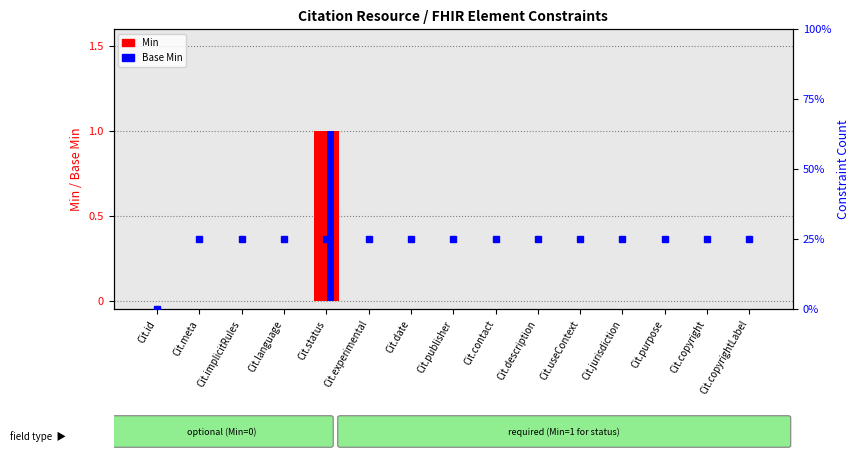

What is the label of the 11th bar from the left?

Cit.useContext